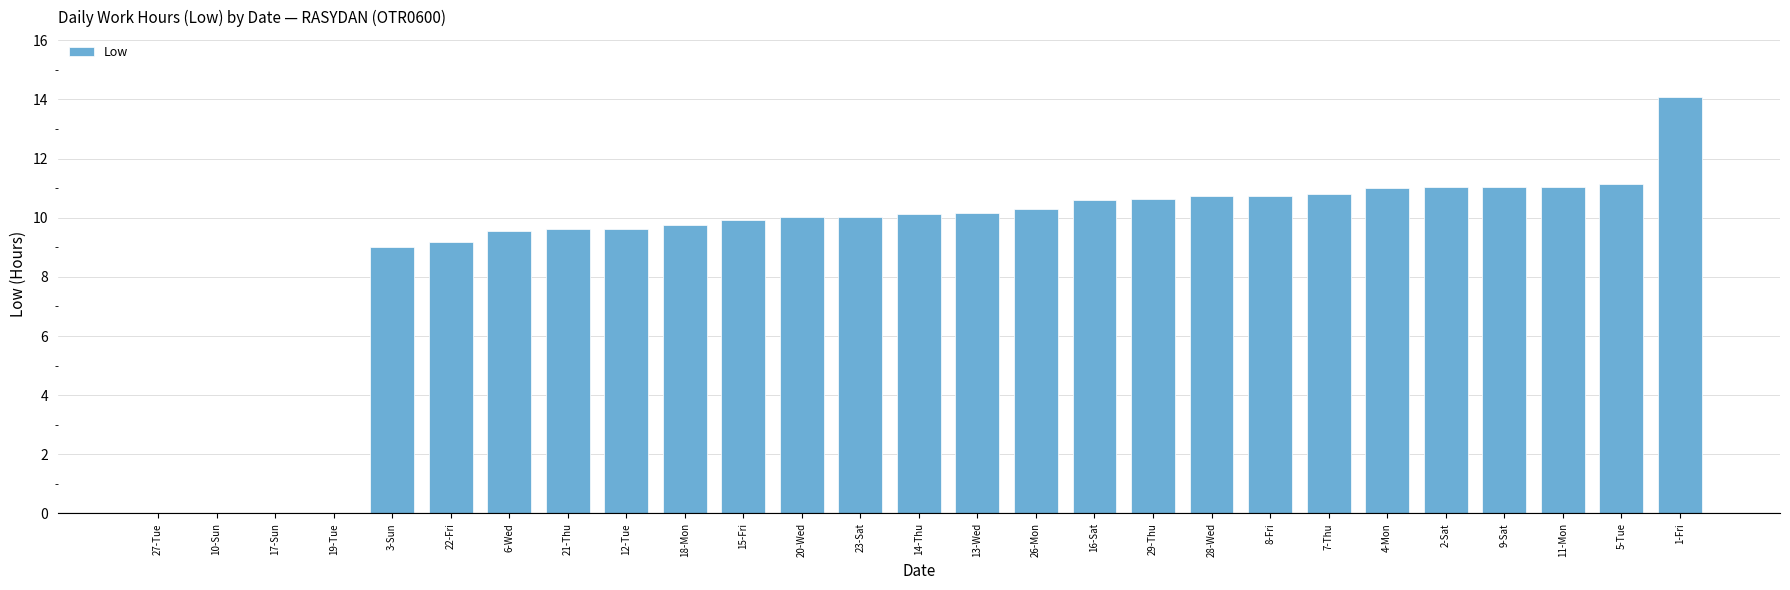

What is the sum of the values at 28-Wed and 2-Sat?

21.8